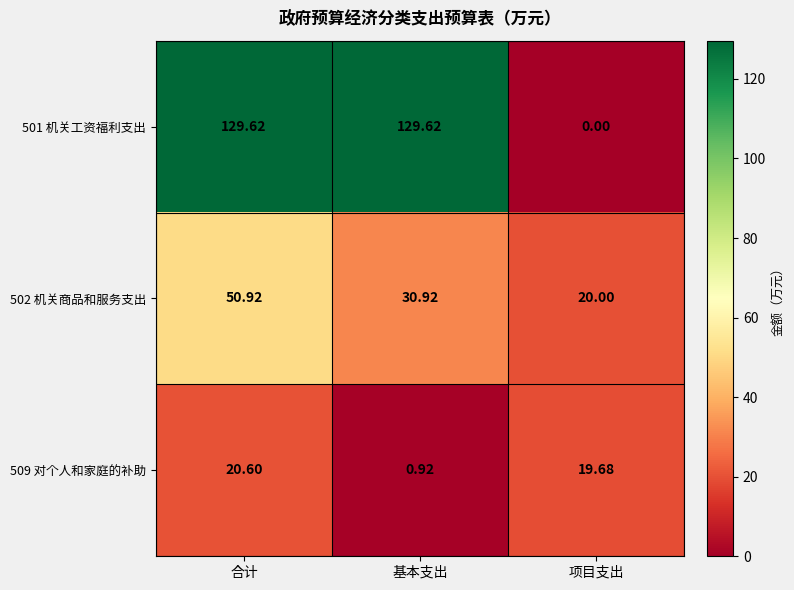

List the series in order of their peak value, highest first.

501 机关工资福利支出, 502 机关商品和服务支出, 509 对个人和家庭的补助